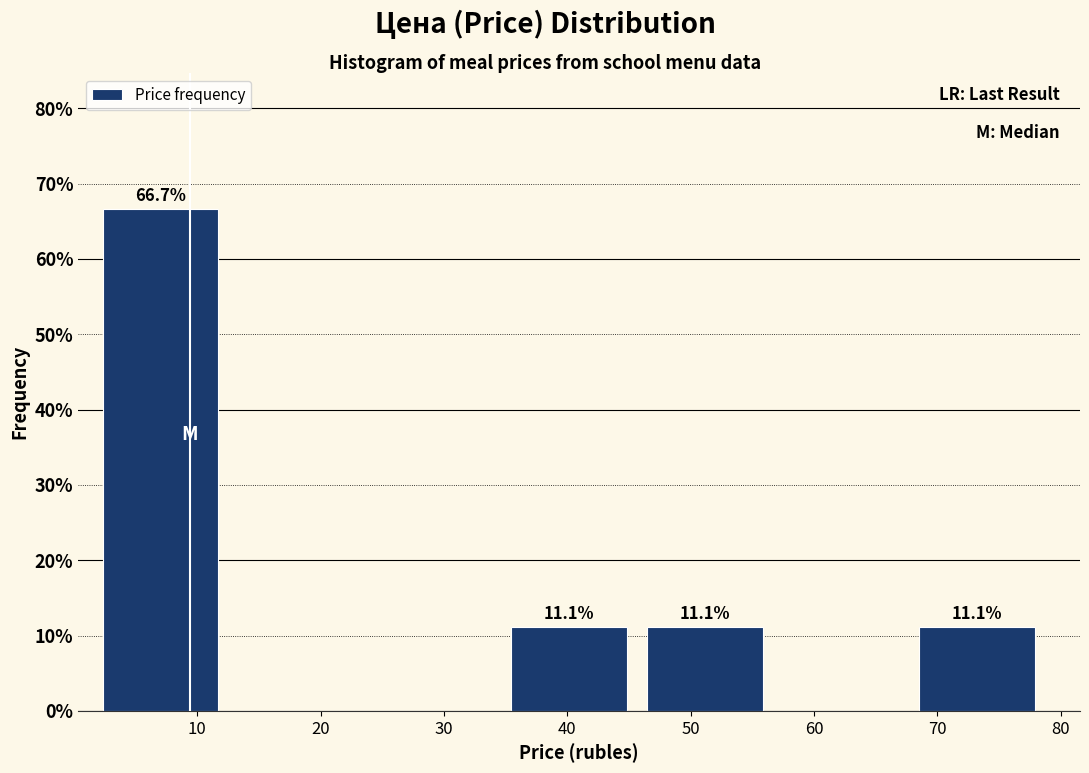

Which range on the x-axis has the tallest bar?

2 to 13